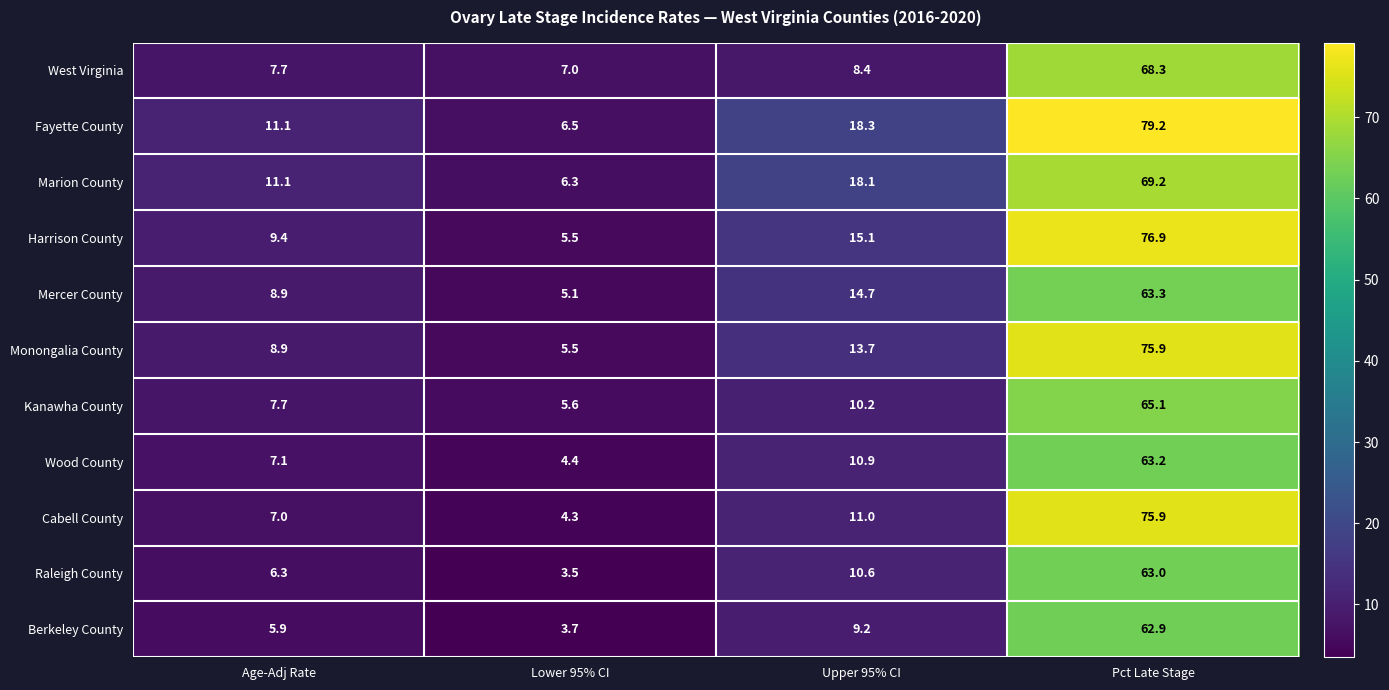

True or false: Fayette County has a value of 3.9 at Lower 95% CI.

False